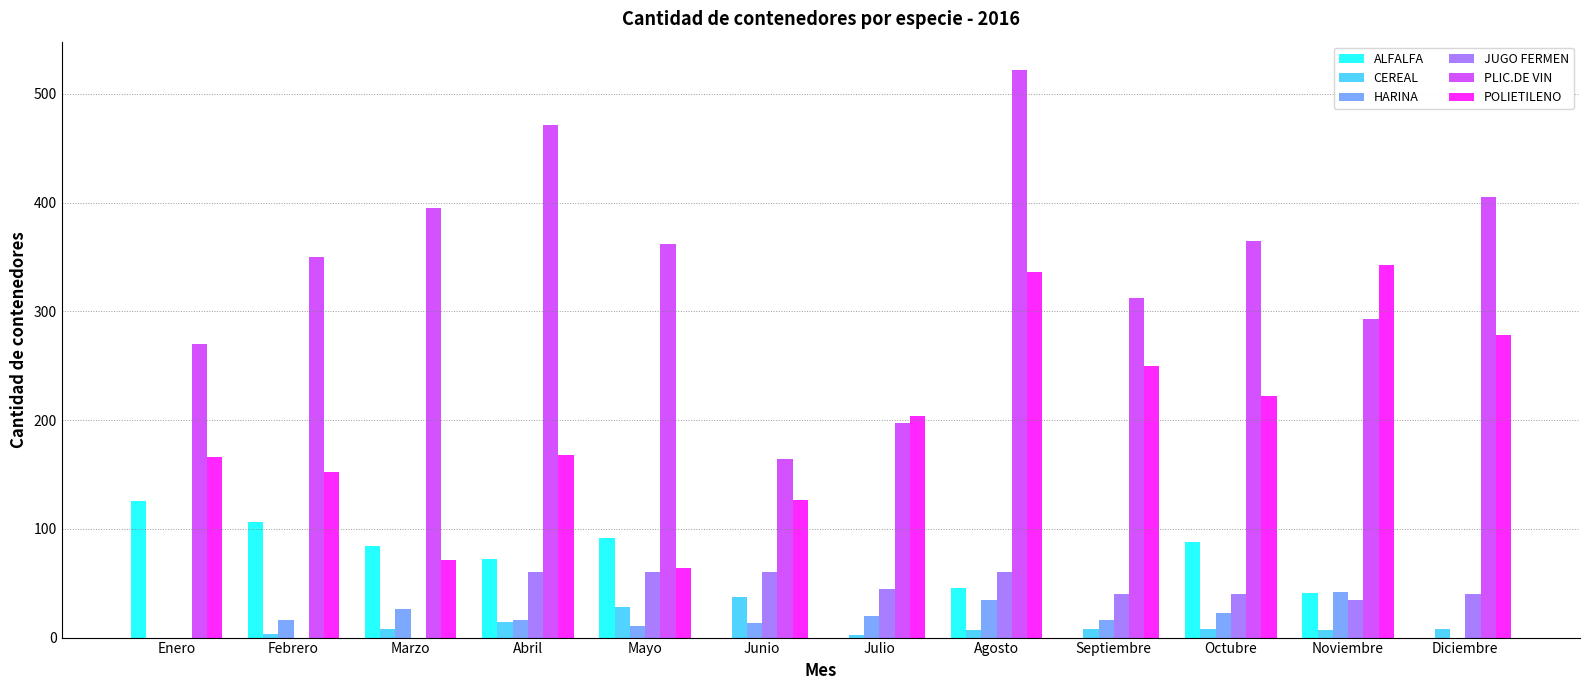

How many groups of bars are there?

12